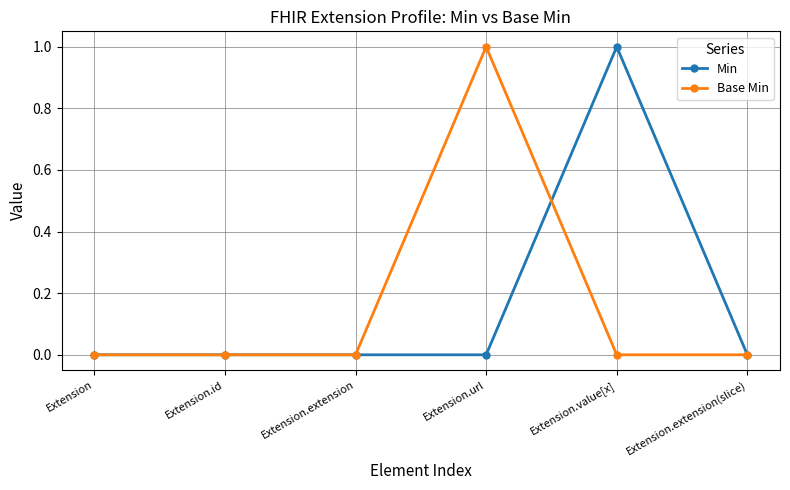

What is the label of the 4th point from the right?

Extension.extension